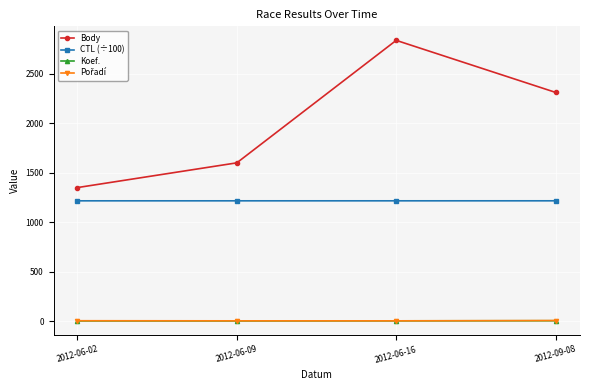

What is the label of the 3rd point from the right?

2012-06-09